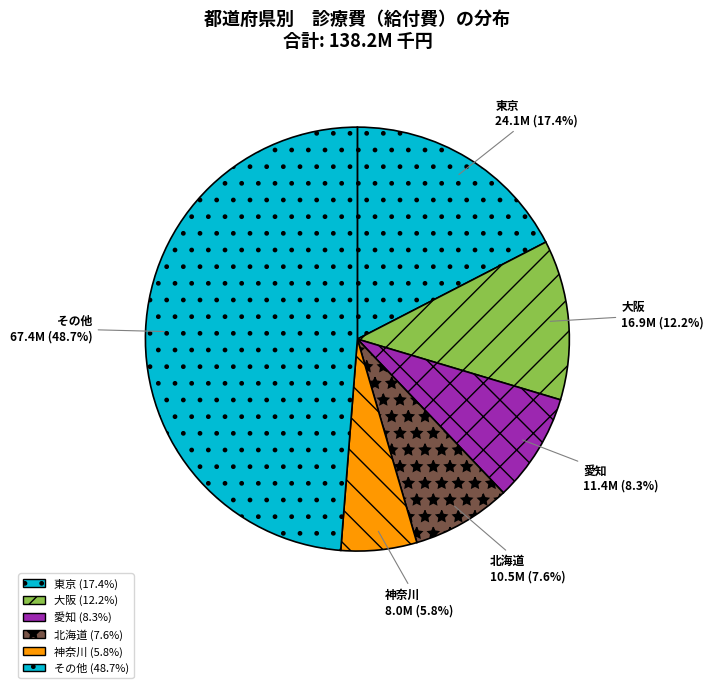

Which category has the biggest portion of the pie?

その他